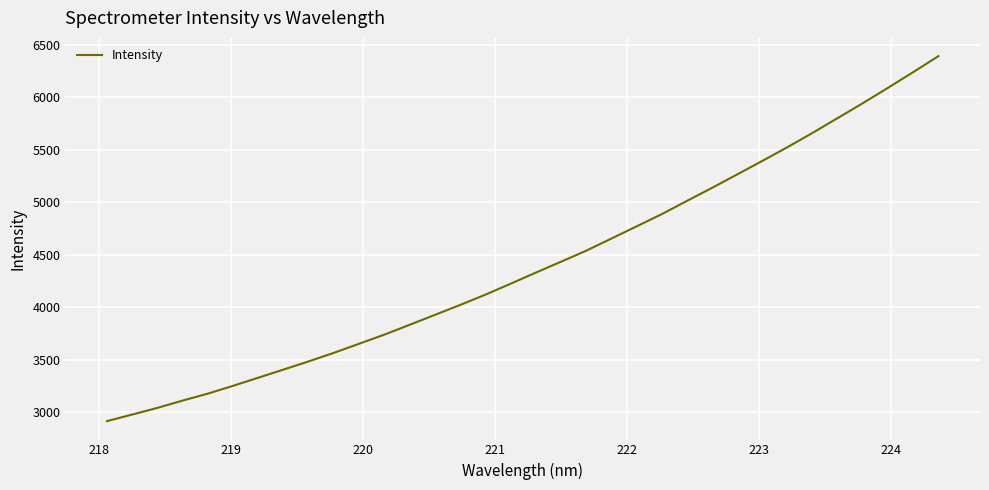

What is the difference between the maximum and minimum values?

3473.0